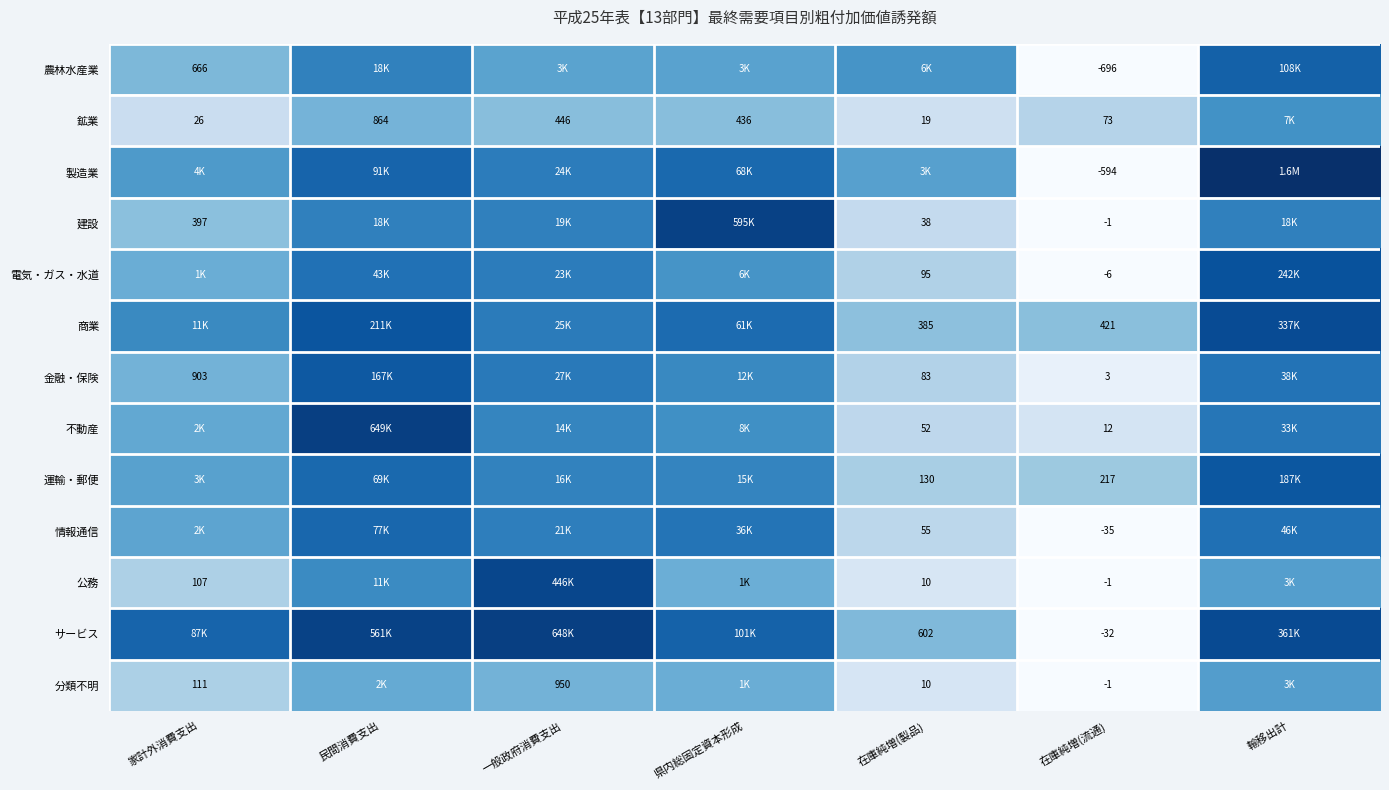

Is it true that 電気・ガス・水道 equals 0.8 at 家計外消費支出?

False